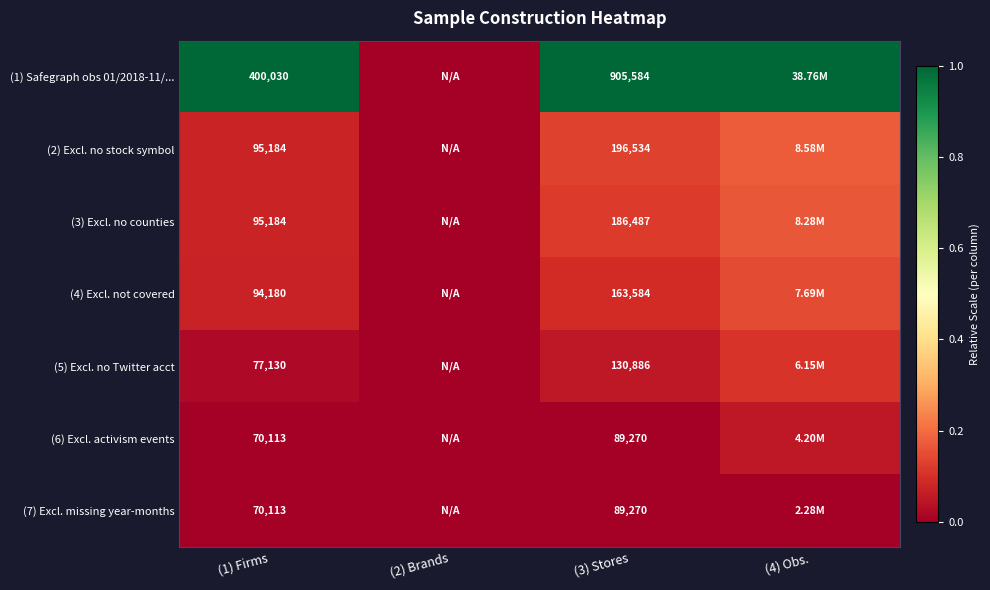

Between (2) Brands and (3) Stores, which series saw the biggest shift?

(1) Safegraph obs 01/2018-11/...